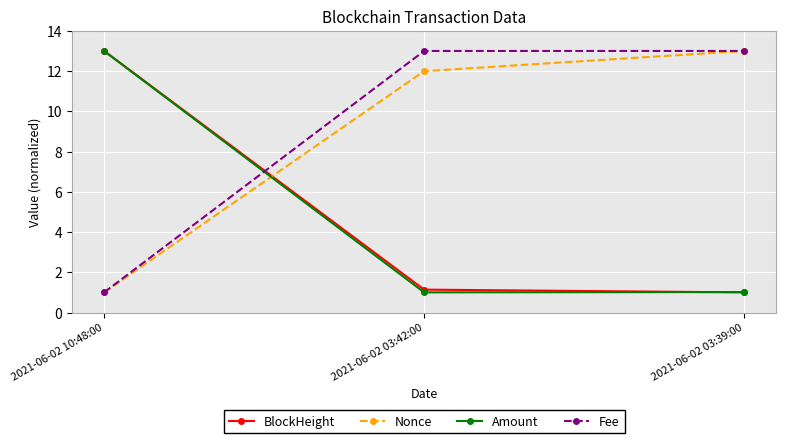

True or false: Fee has a value of 13.0 at 2021-06-02 03:42:00.

True